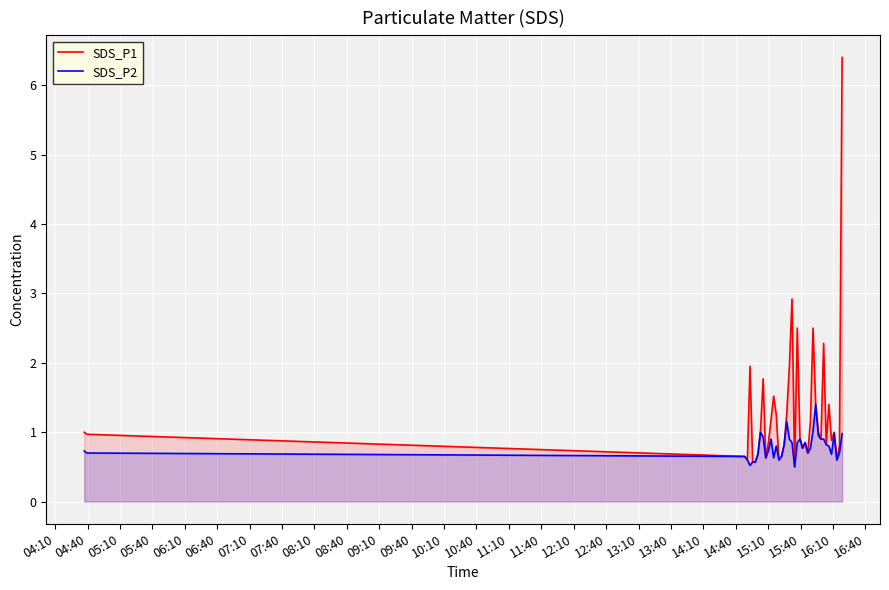

Which series has the largest range (max minus min)?

SDS_P1